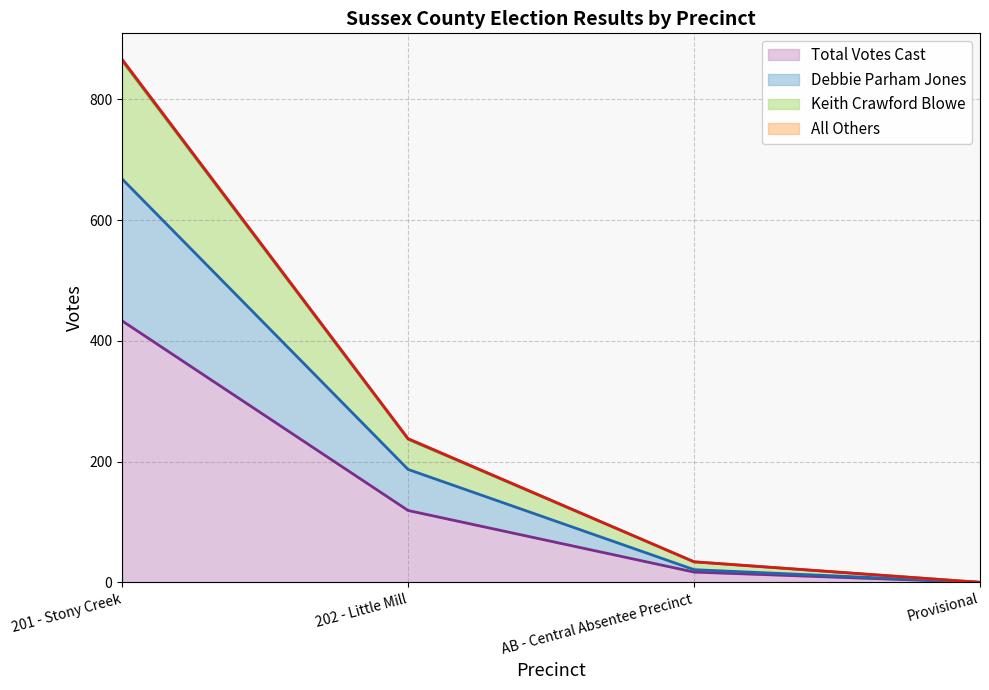

The Total Votes Cast series shows 28 at 202 - Little Mill. True or false?

False